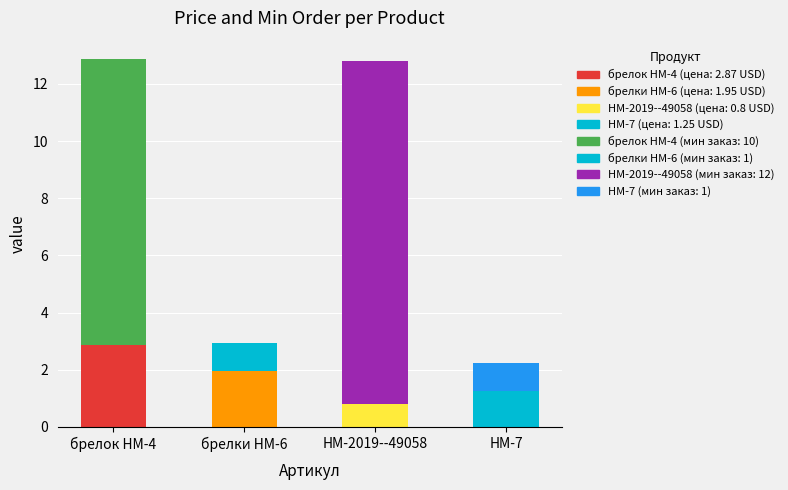

At which label is Ваша цена USD closest to 1?

НМ-2019--49058